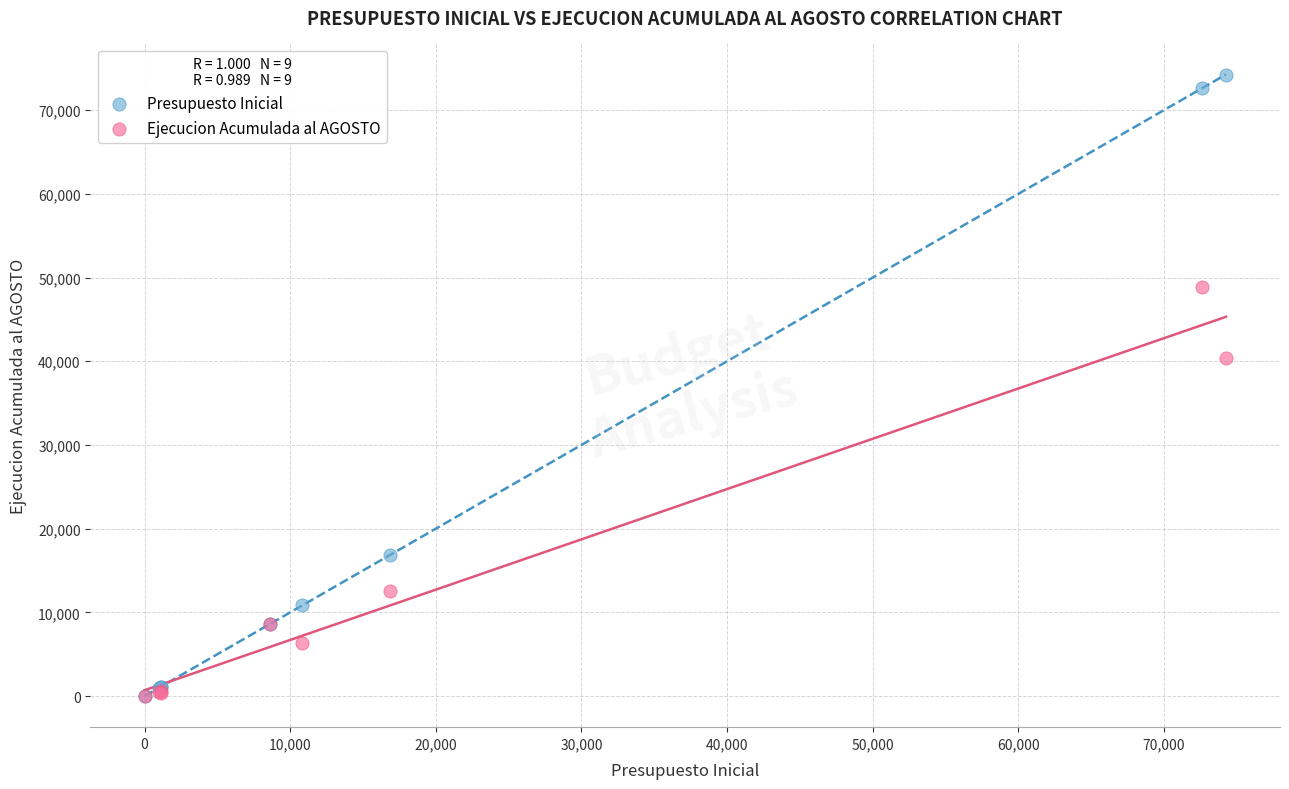

In the Presupuesto Inicial series, what Y value is closest to 37127?

16841